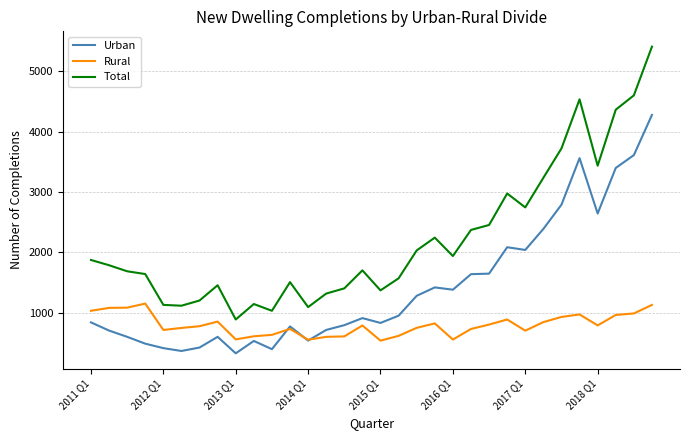

Rank the series by their average value, from highest to lowest.

Total, Urban, Rural